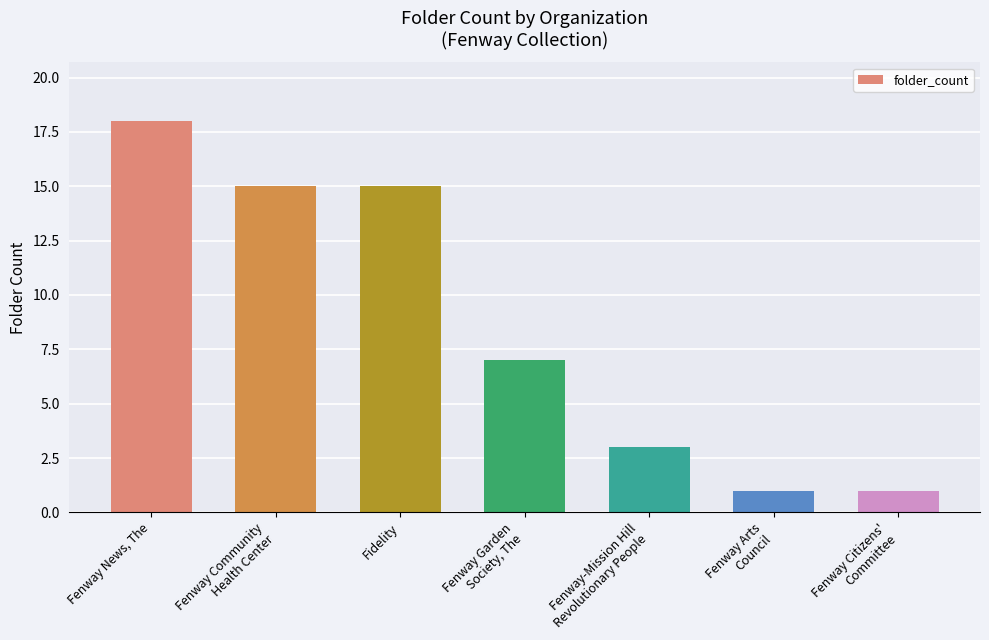

Is it true that the value at Fidelity is 7?

False